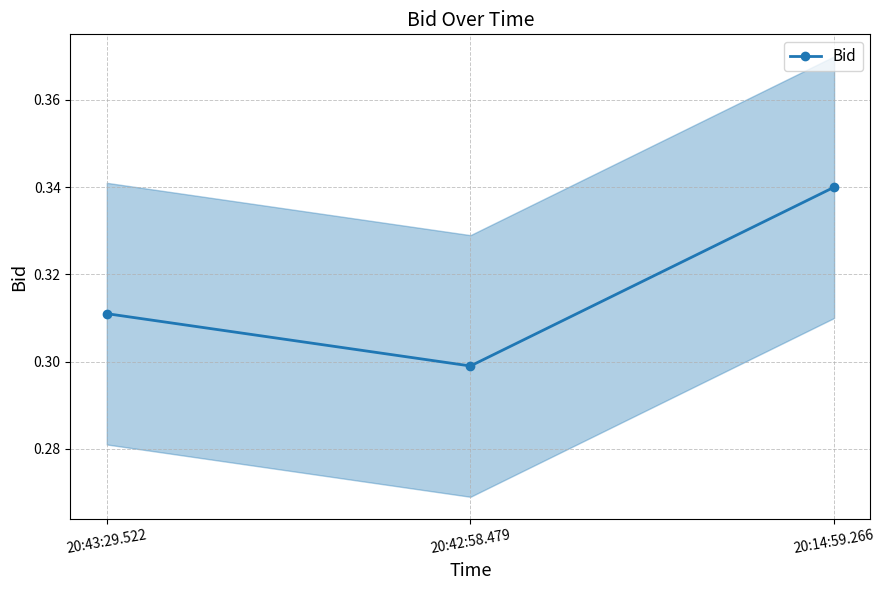

Does the chart have visible grid lines?

Yes